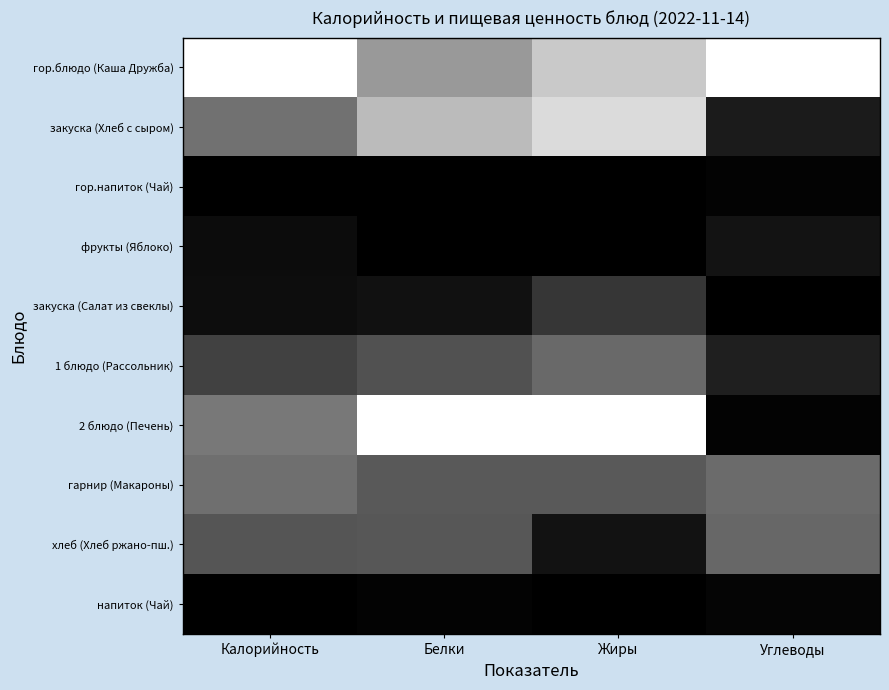

How many data points does each series have?

4